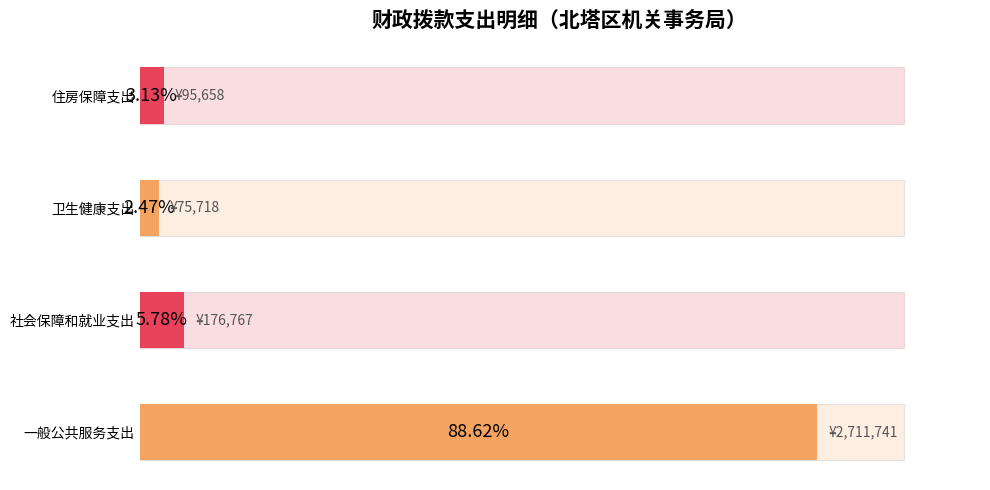

What is the maximum value shown in the chart?

88.6